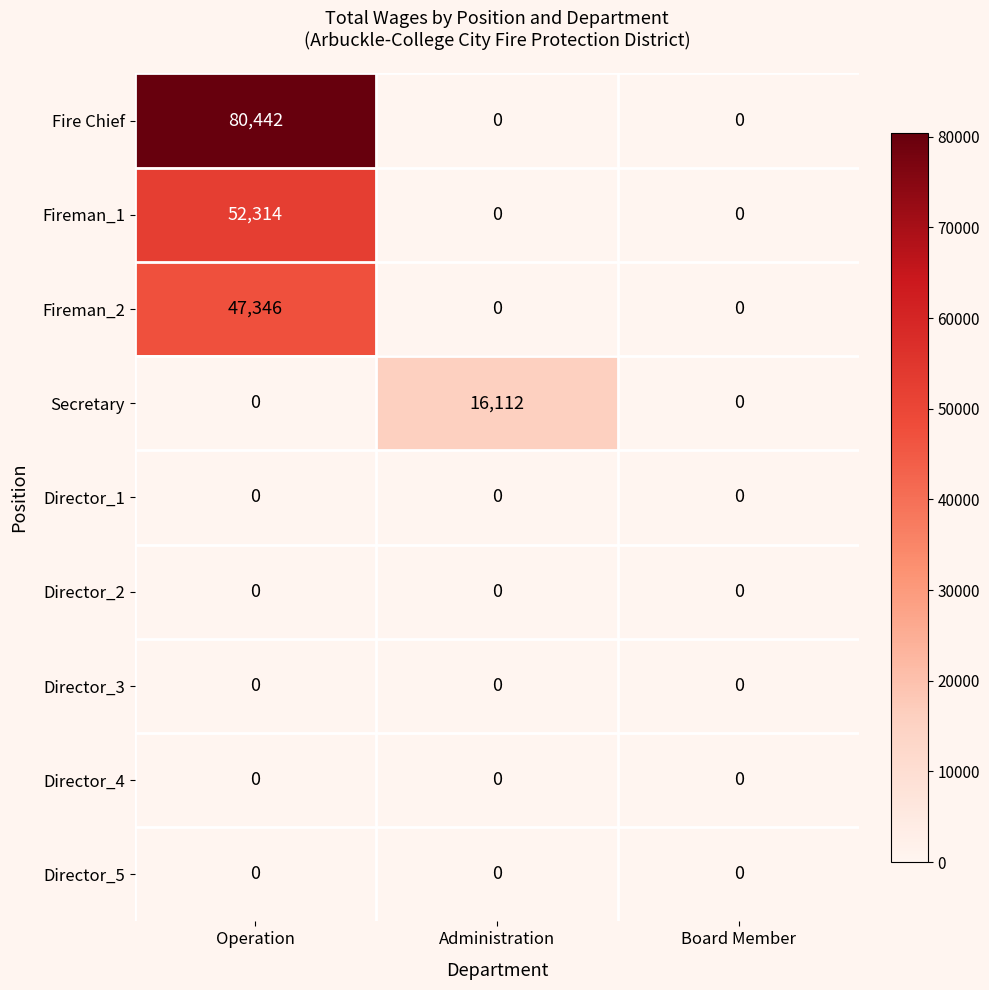

True or false: Secretary has a value of 0 at Operation.

True